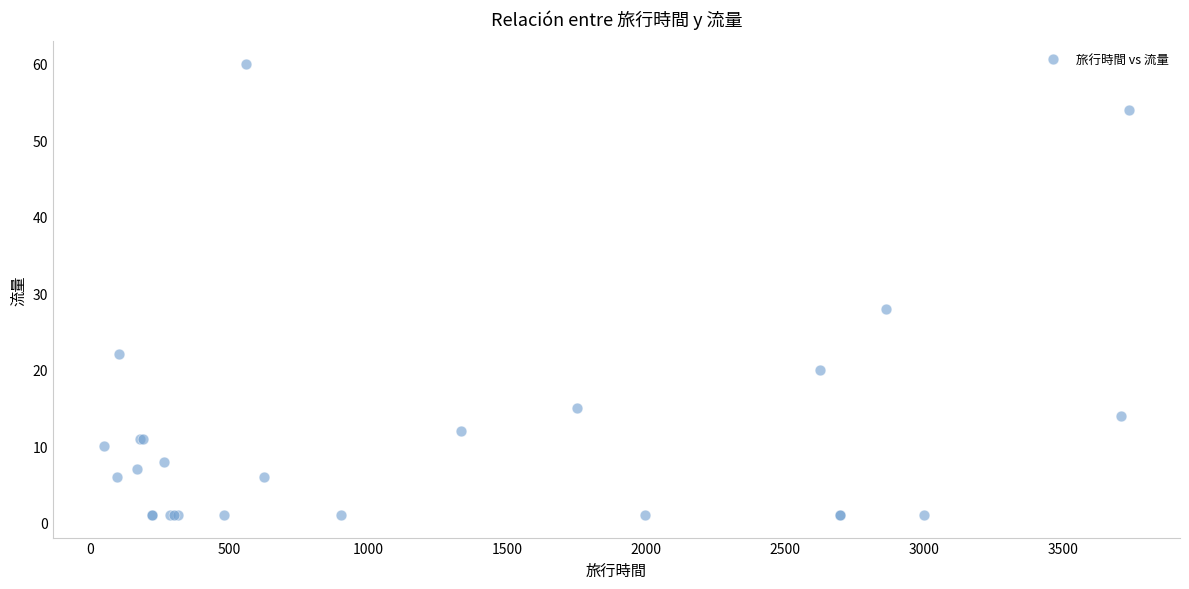

What Y value in the scatter plot is closest to 30?

28